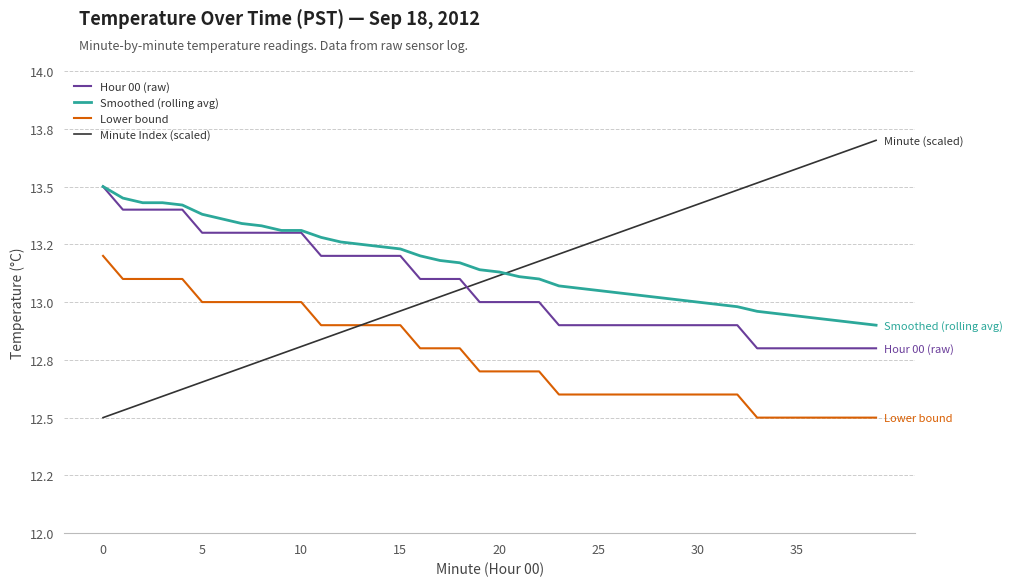

Is this an area chart (filled region under the line)?

No